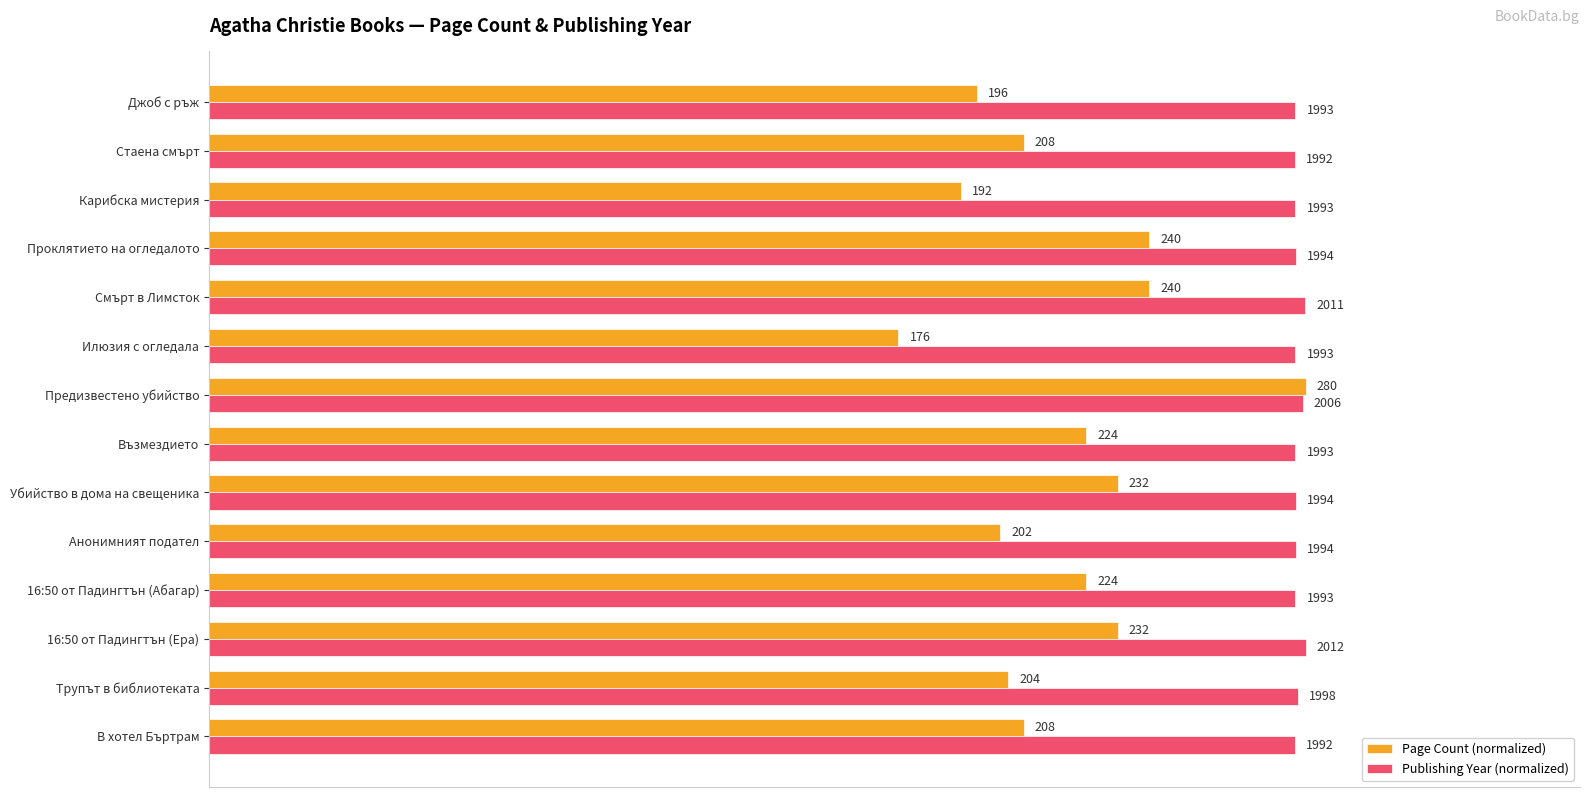

What are all the series names shown in the legend?

Page Count (normalized), Publishing Year (normalized)